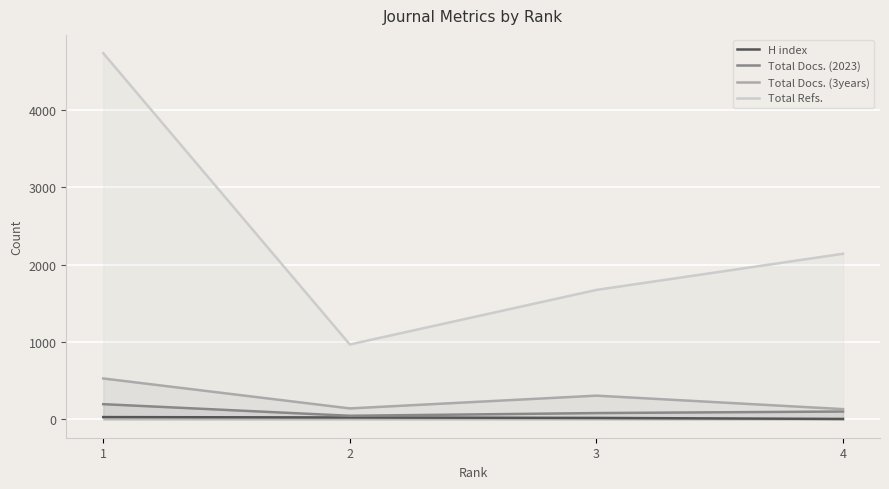

Reading left to right, extract all data points from this chart.

H index: 1=30	2=25	3=19	4=6
Total Docs. (2023): 1=197	2=47	3=82	4=102
Total Docs. (3years): 1=529	2=142	3=307	4=133
Total Refs.: 1=4731	2=968	3=1673	4=2140